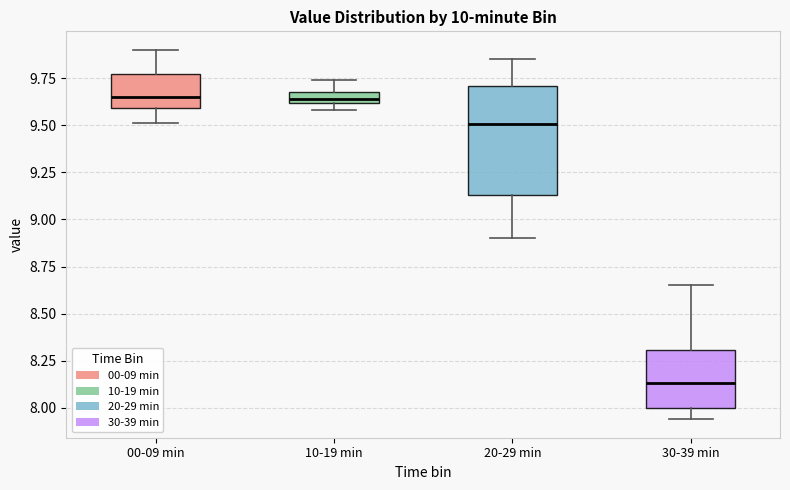

Which box is the tallest, from its lower edge to its upper edge?

20-29 min